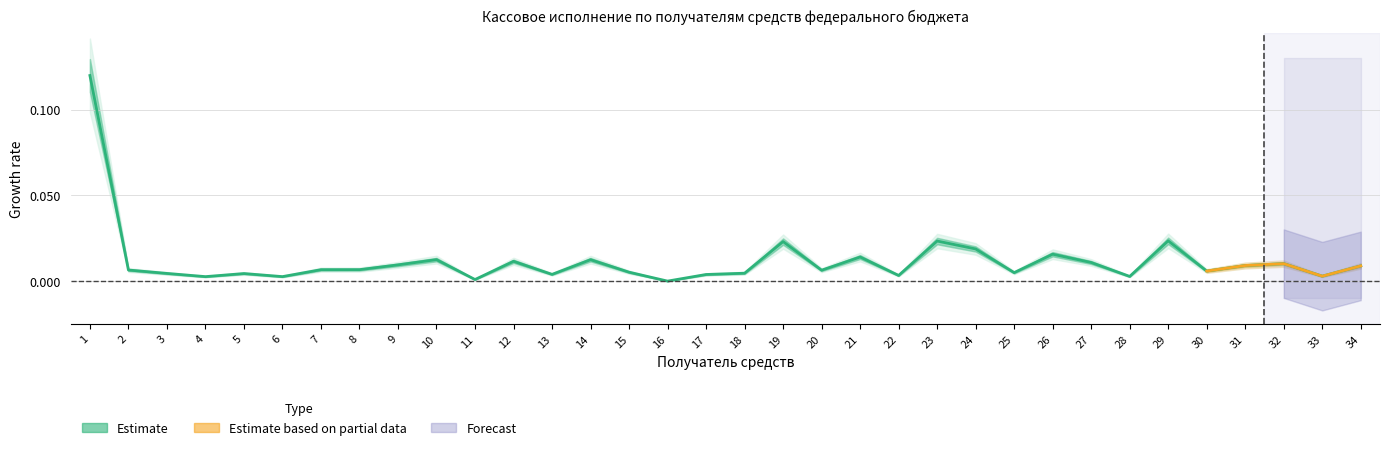

The value at 11 is 0.0. True or false?

False